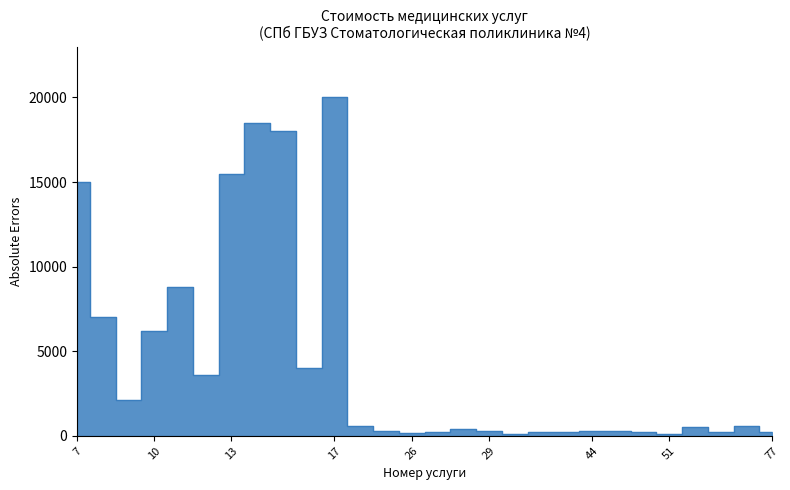

What is the sum of the values at 25 and 13?

15800